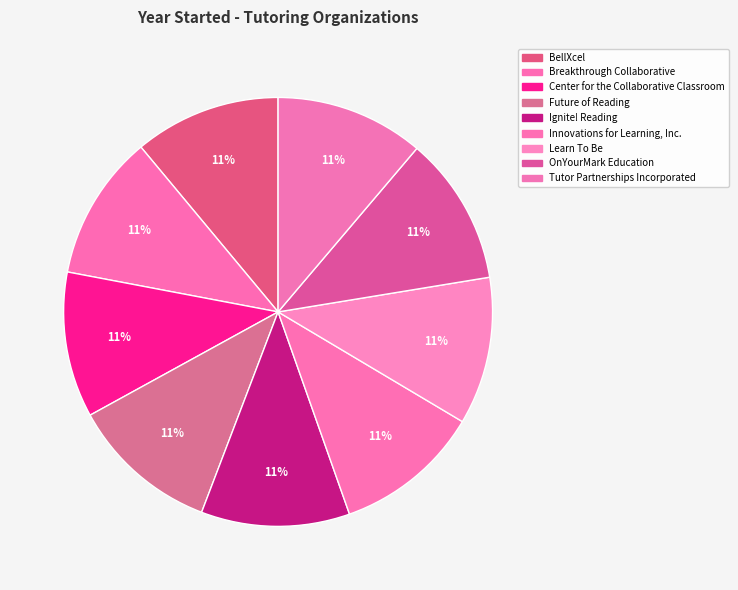

Which category has the smallest portion of the pie?

Breakthrough Collaborative